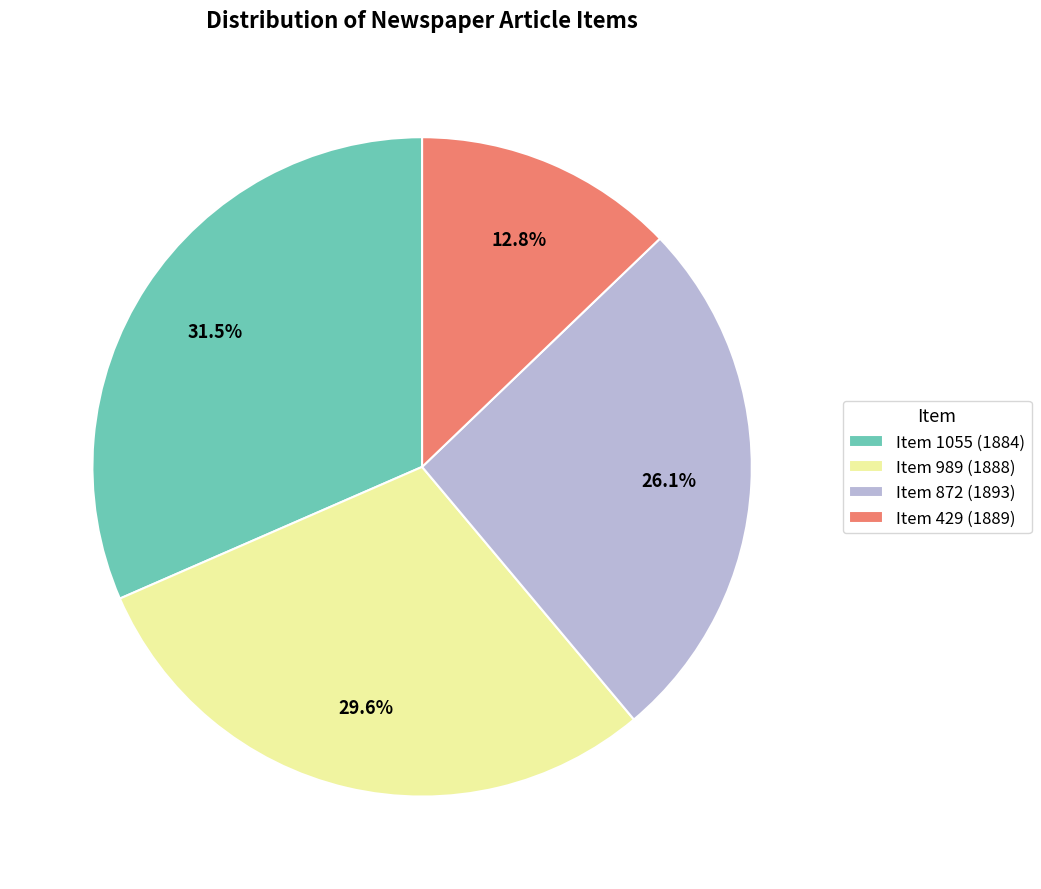

Count the number of slices in the pie.

4